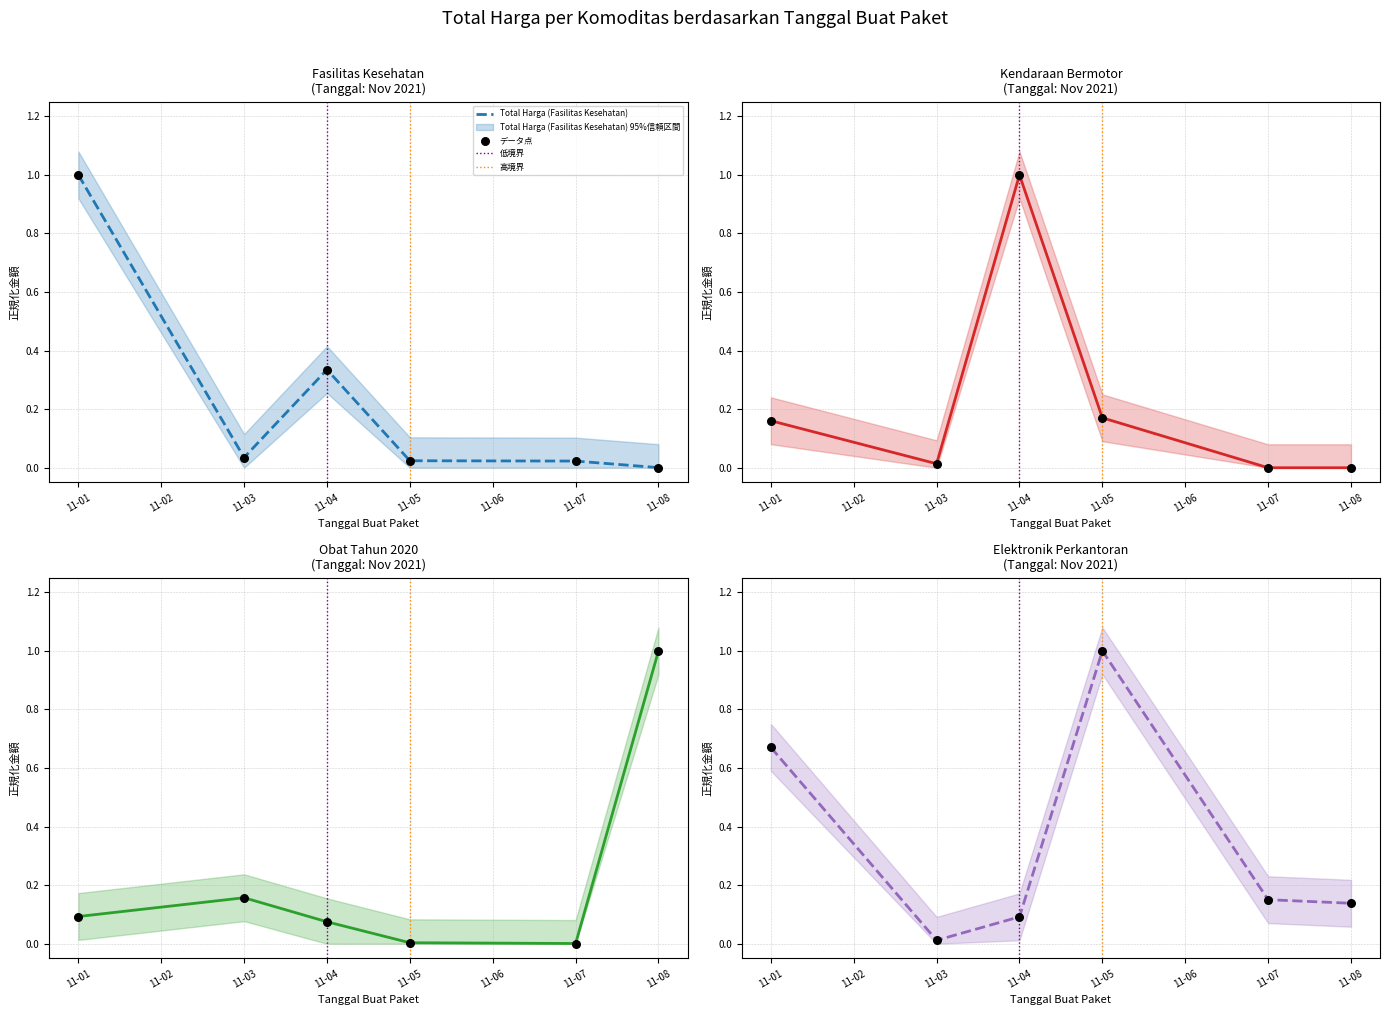

At how many categories does at least one series exceed 0?

6